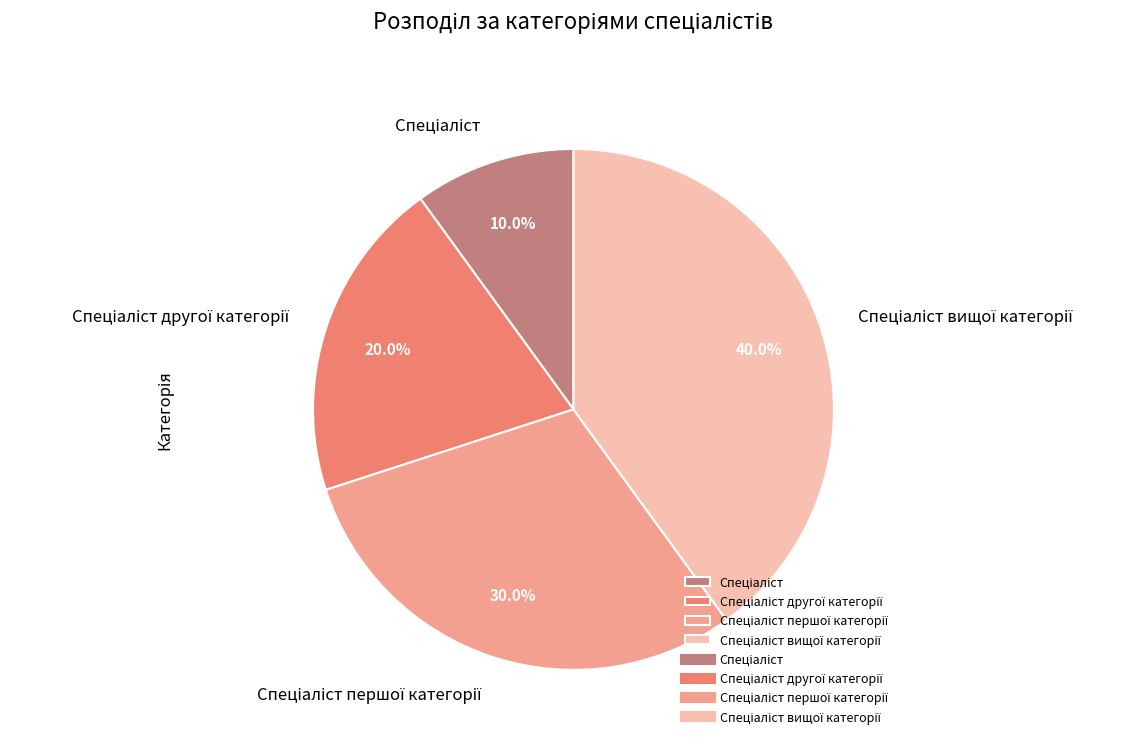

Is there any slice that represents more than half of the pie?

No